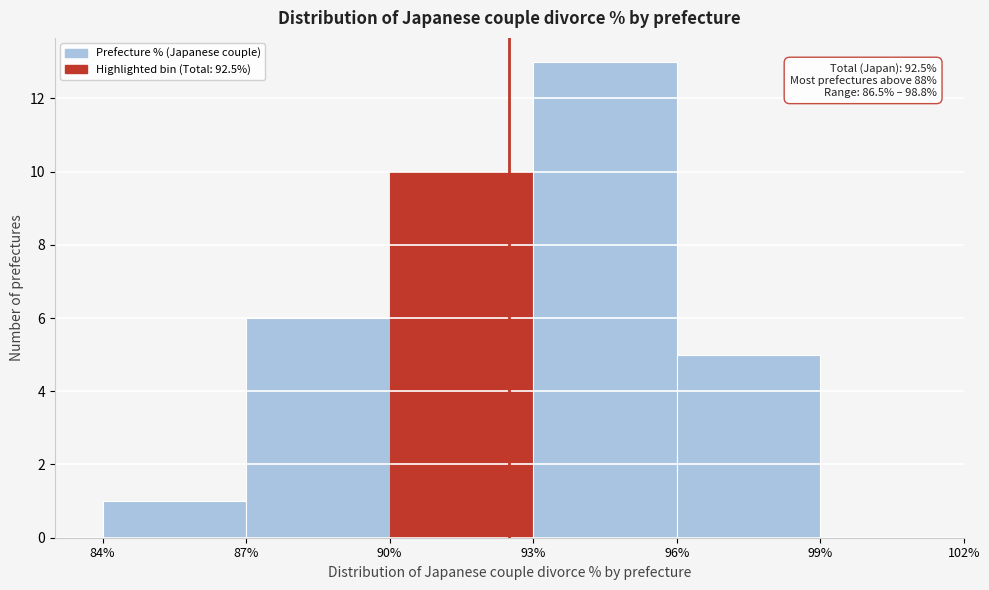

Over which range of the x-axis is the bar tallest?

93% to 96%